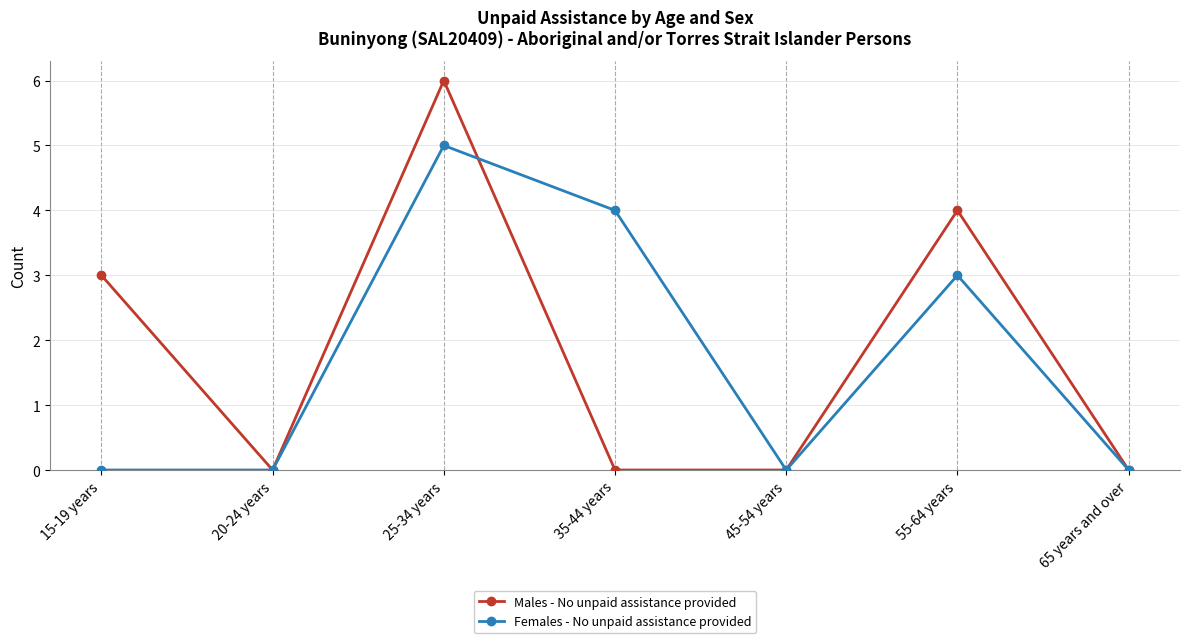

At 25-34 years, list the series in order from smallest to largest.

Females - No unpaid assistance provided, Males - No unpaid assistance provided